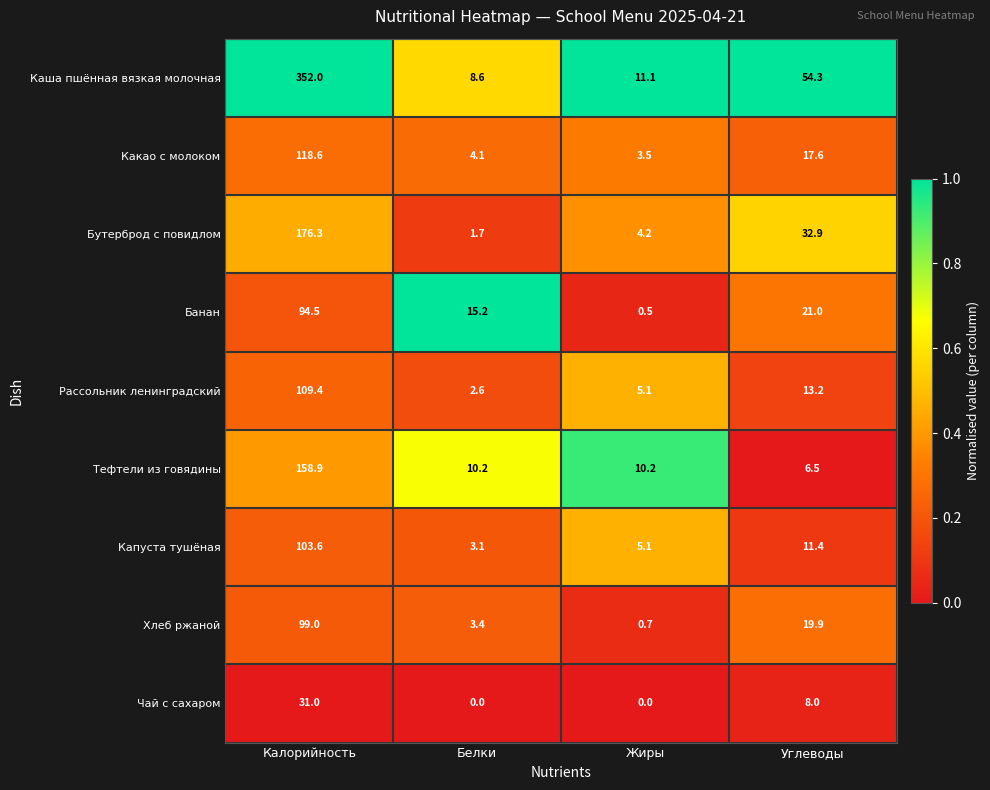

Which series has the largest range (max minus min)?

Каша пшённая вязкая молочная